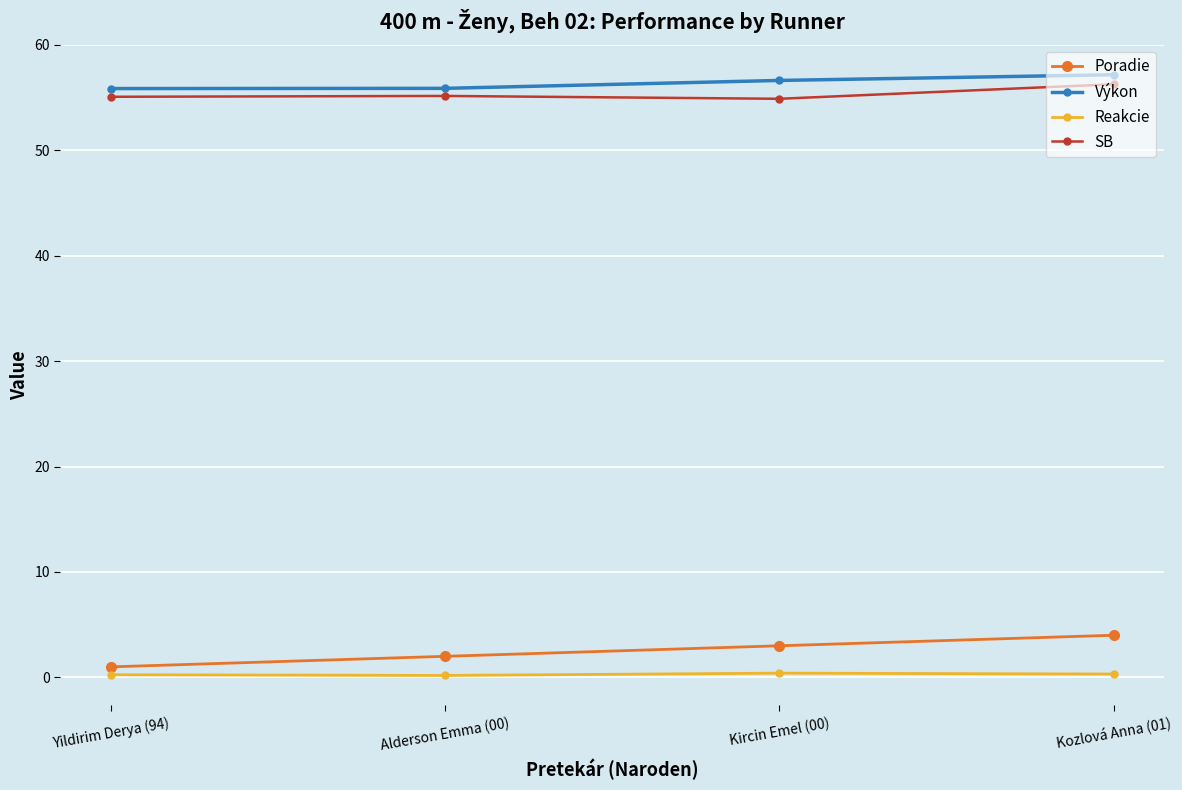

True or false: SB and Výkon cross at least once.

False